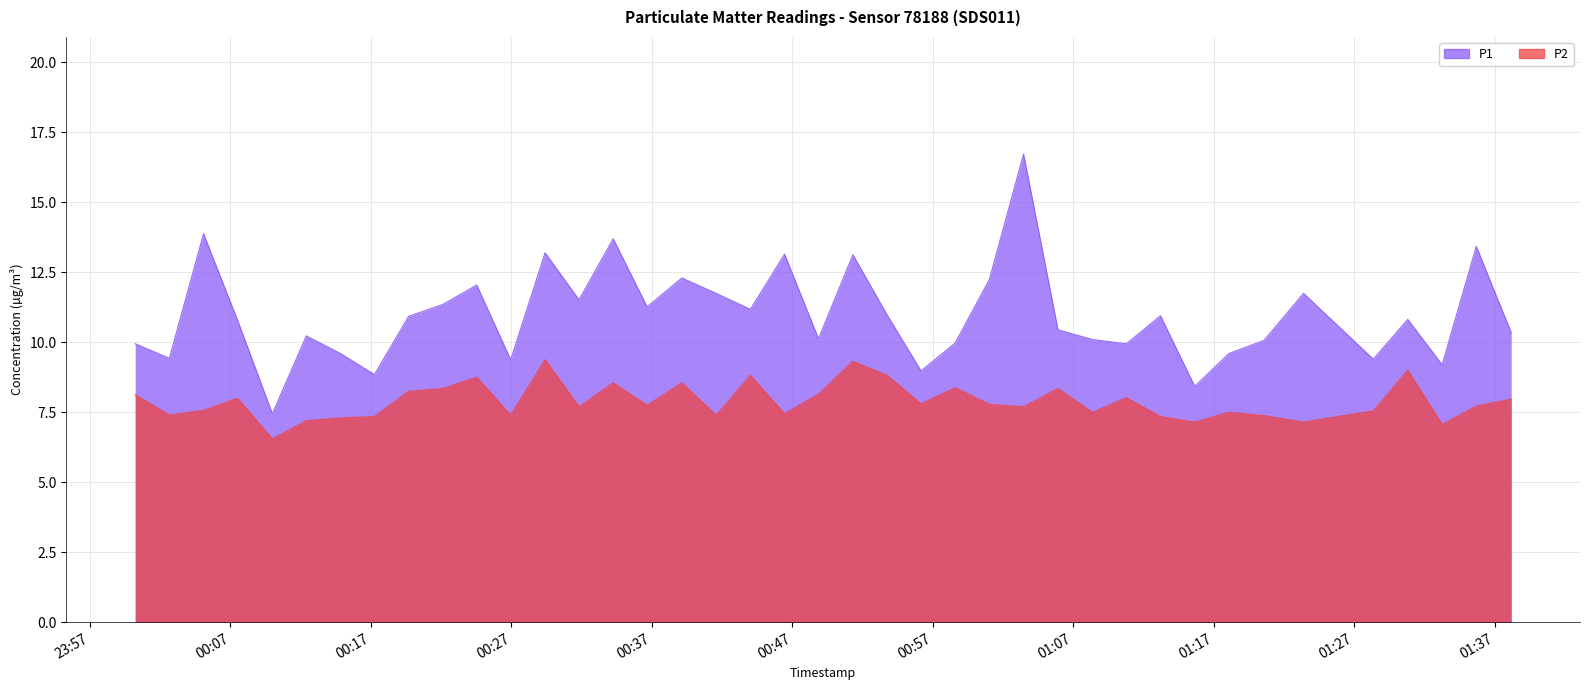

What is the difference between the maximum and minimum values in the P1 series?

9.3